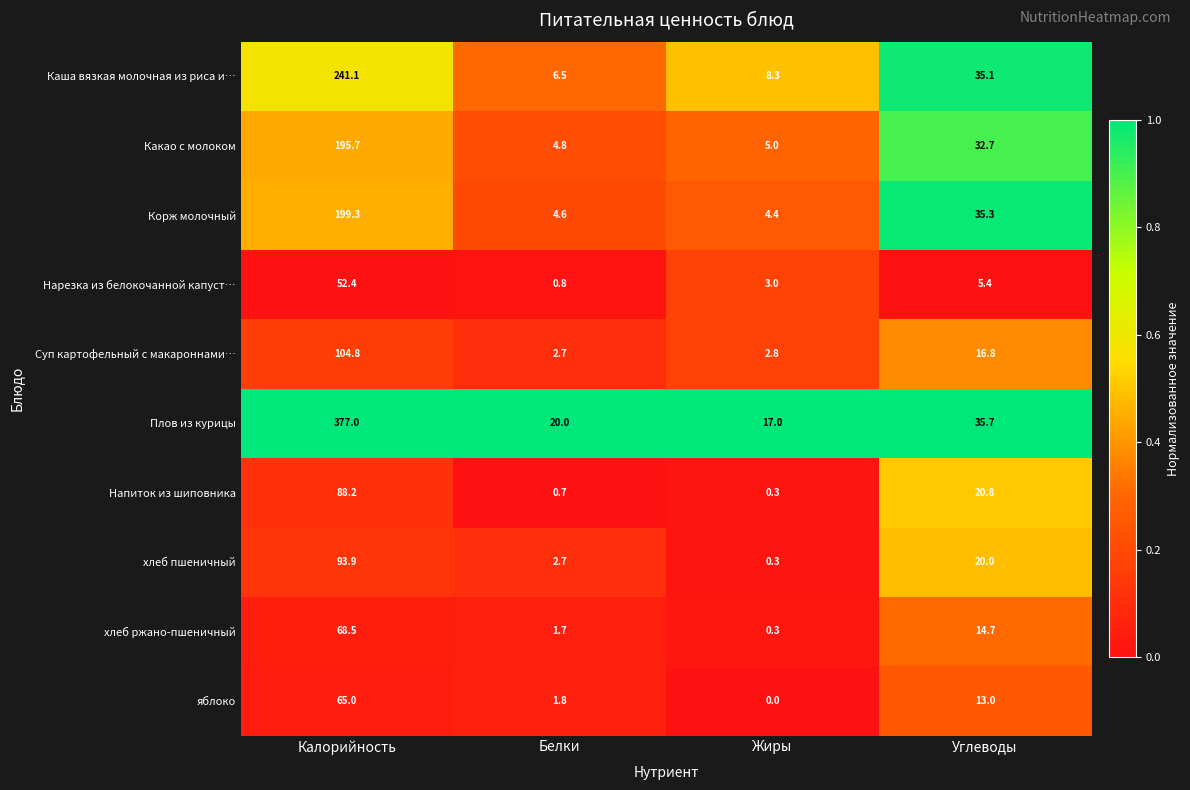

Which label corresponds to the largest value in the chart?

Калорийность